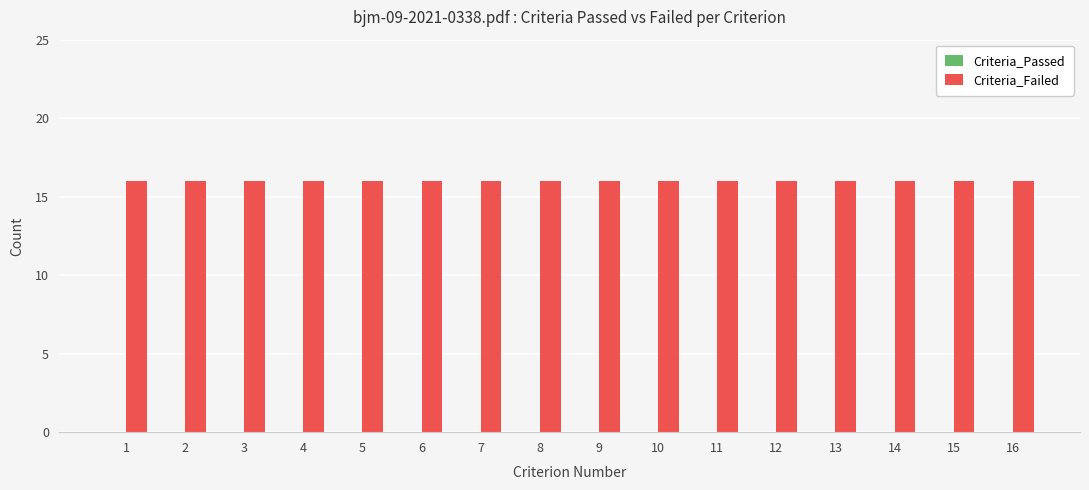

Which has a higher value, 14 or 16?

14